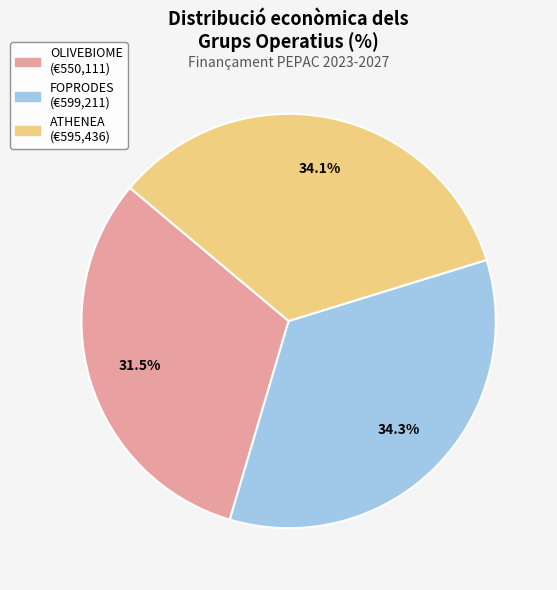

To the nearest percent, what is the difference between the OLIVEBIOME and FOPRODES slice percentages?

3%